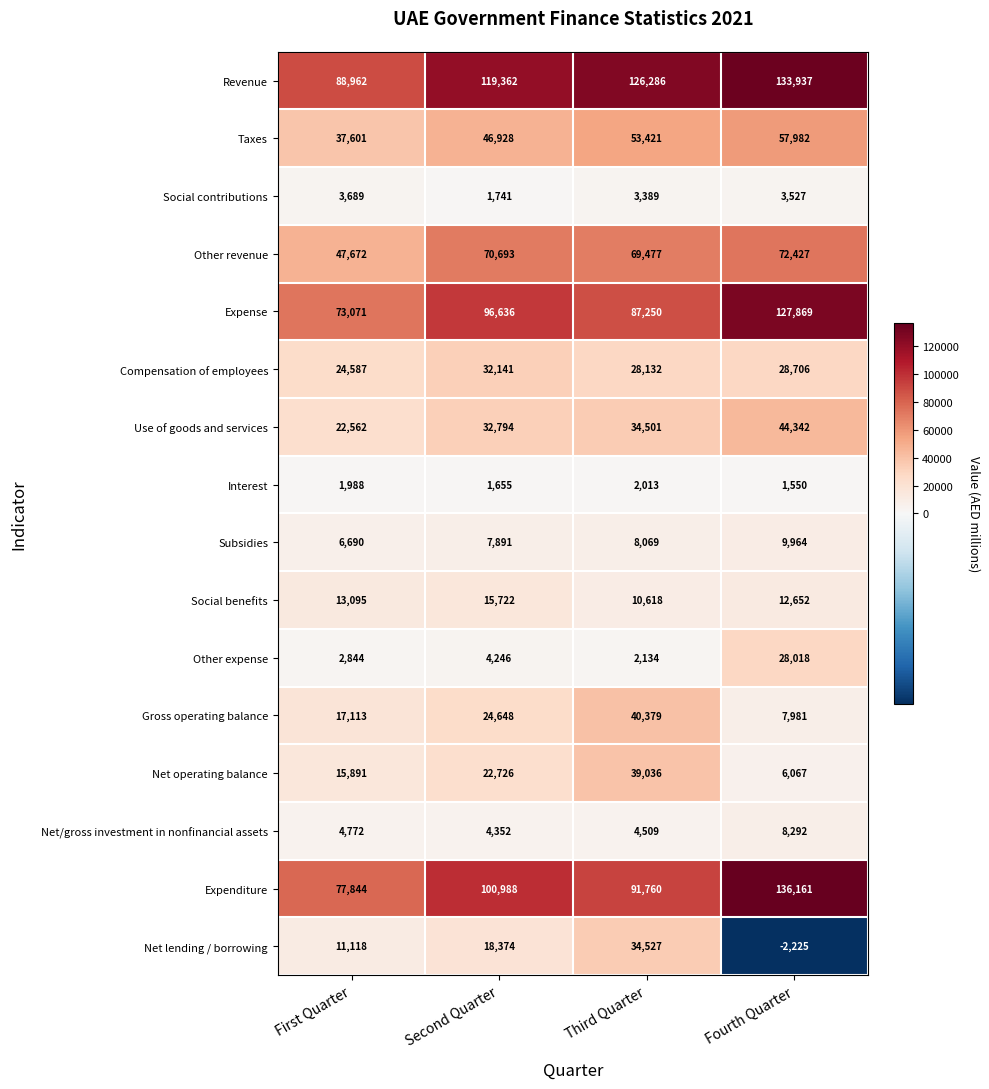

At which category is the sum across all series the highest?

Fourth Quarter